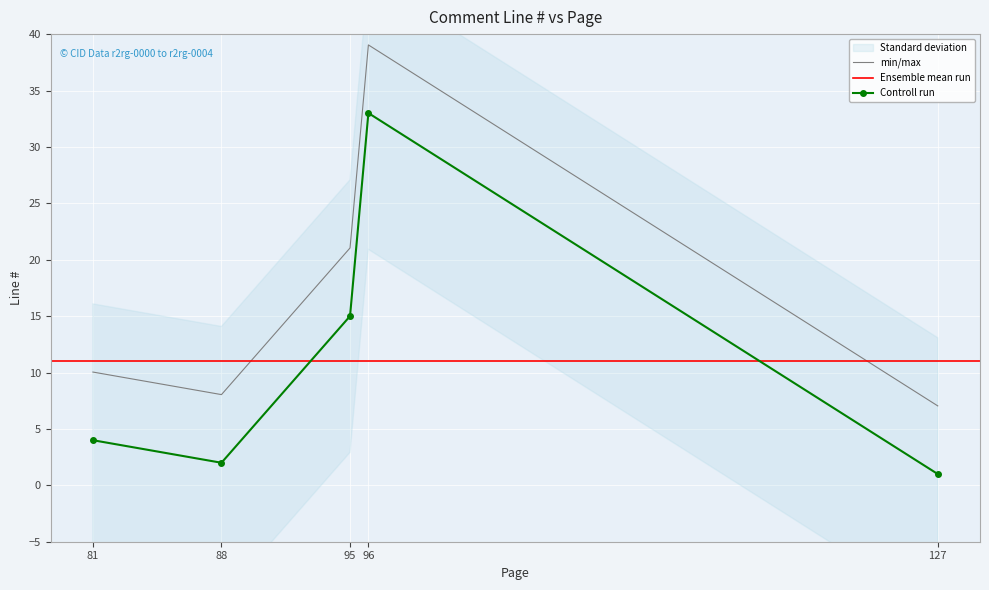

Rank the categories by value from lowest to highest.

127, 88, 81, 95, 96